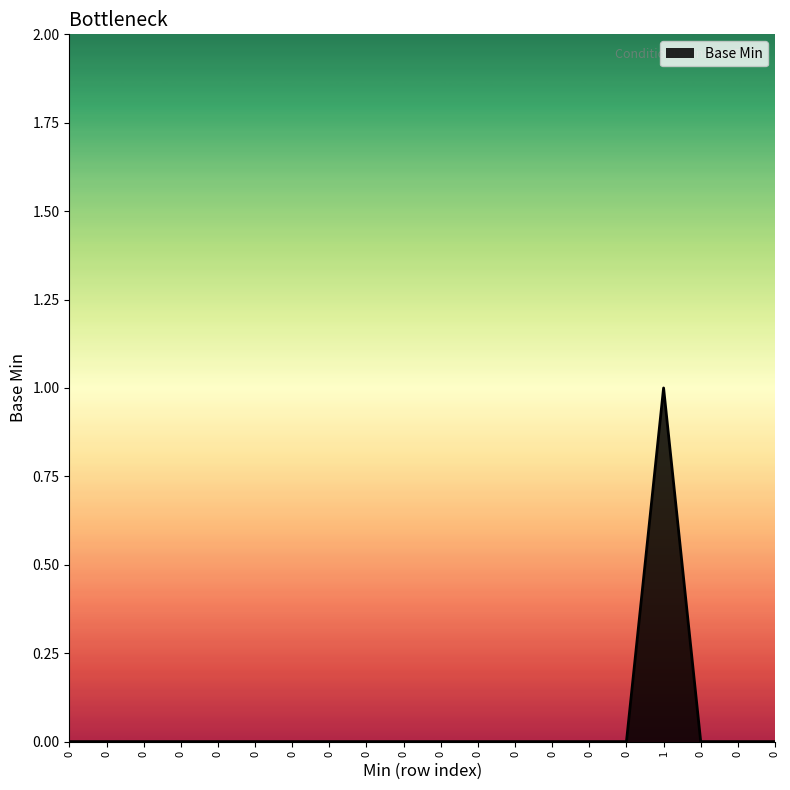

Reading left to right, what are all the values shown in this chart?

0=0	0=0	0=0	0=0	0=0	0=0	0=0	0=0	0=0	0=0	0=0	0=0	0=0	0=0	0=0	0=0	1=1	0=0	0=0	0=0